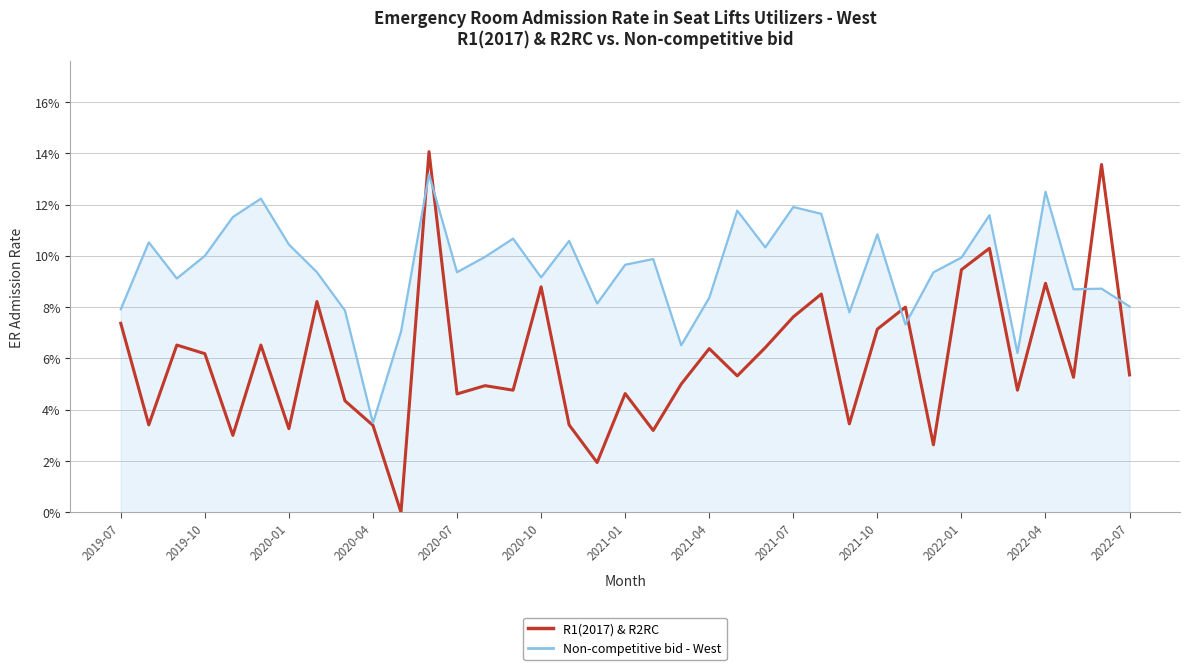

What are all the series names shown in the legend?

R1(2017) & R2RC, Non-competitive bid - West